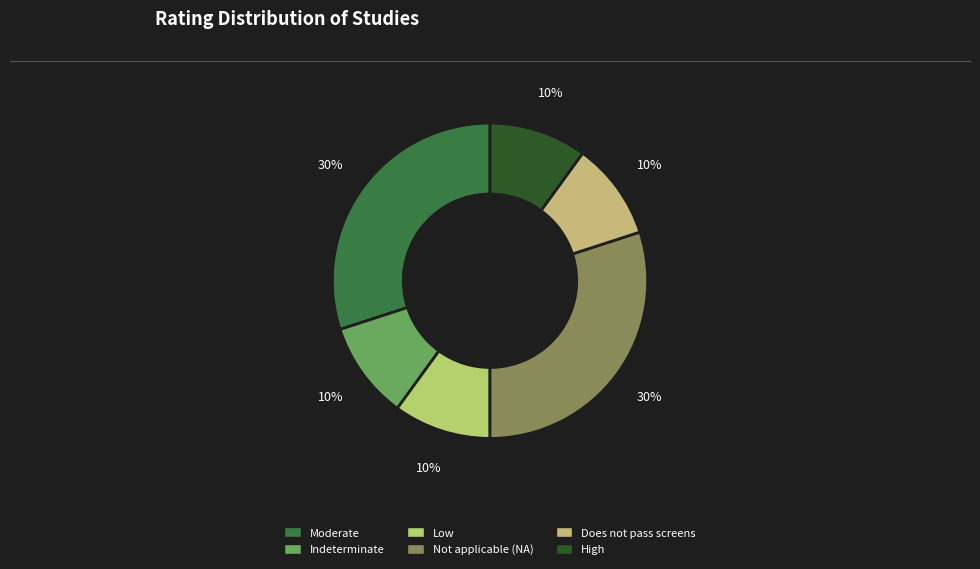

Which category has the biggest portion of the pie?

Moderate